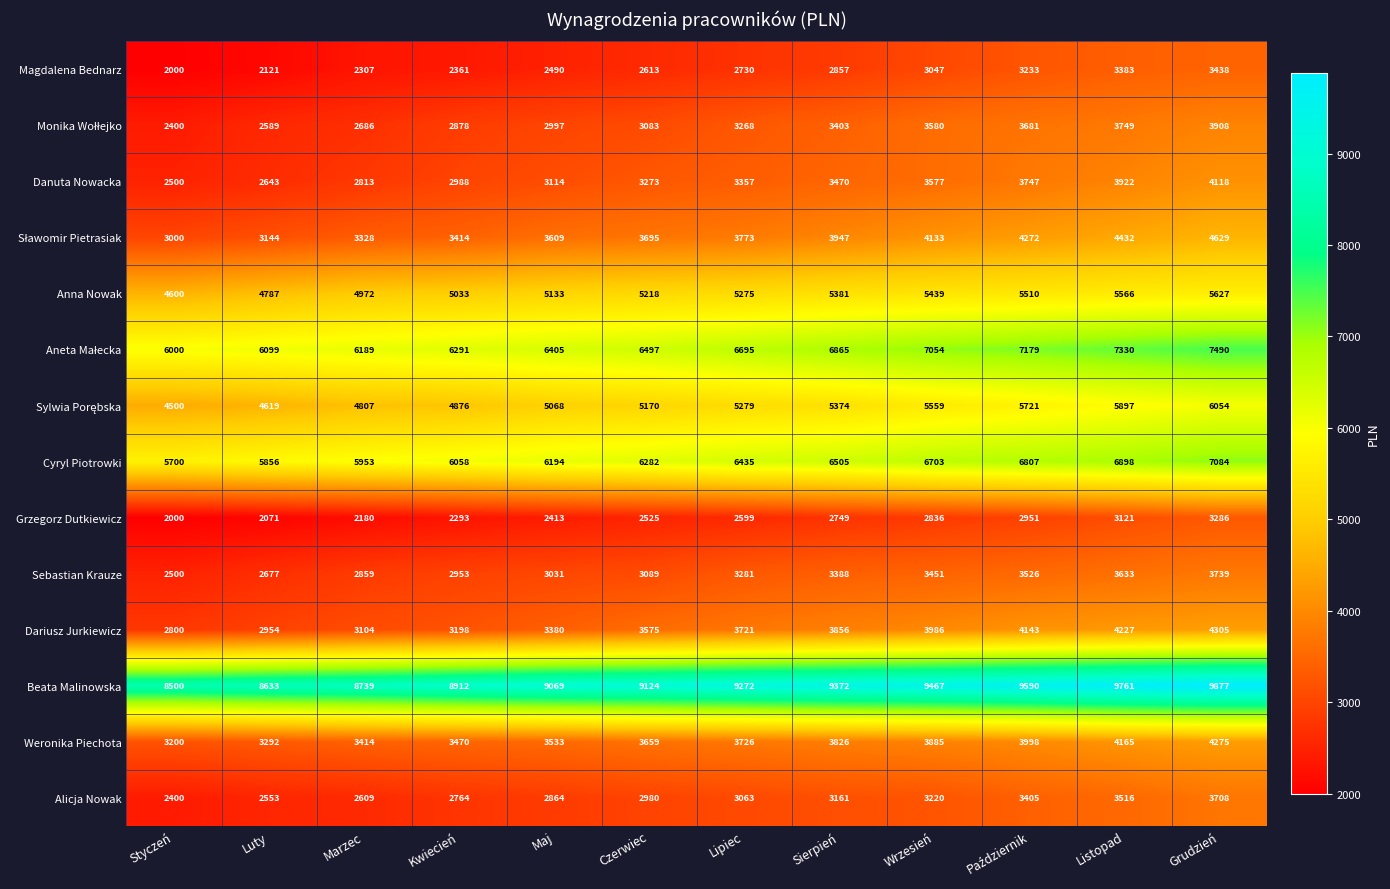

What is the difference between the maximum and minimum values in the Anna Nowak series?

1027